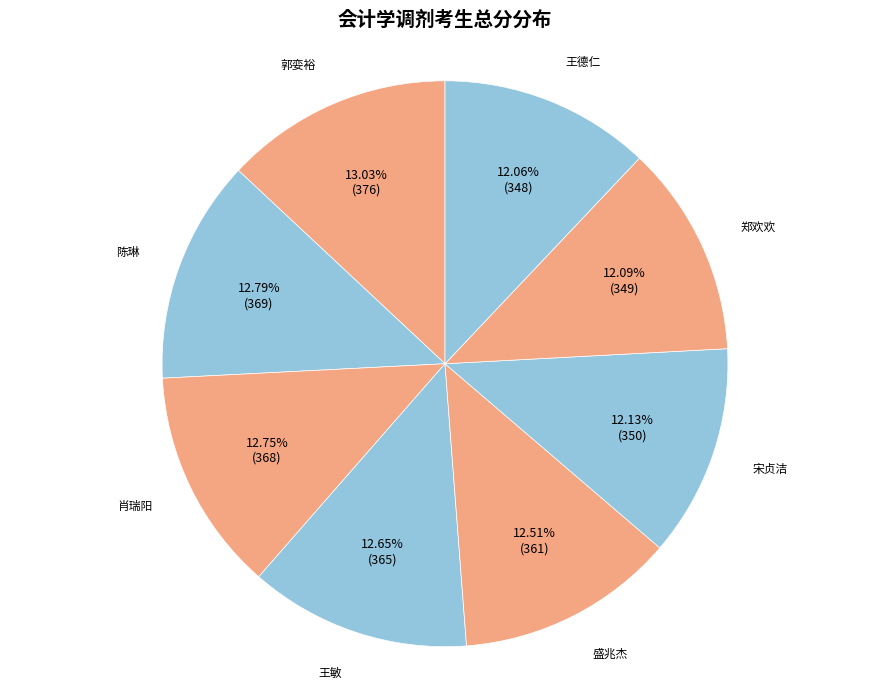

To the nearest percent, what portion does 肖瑞阳 represent?

13%